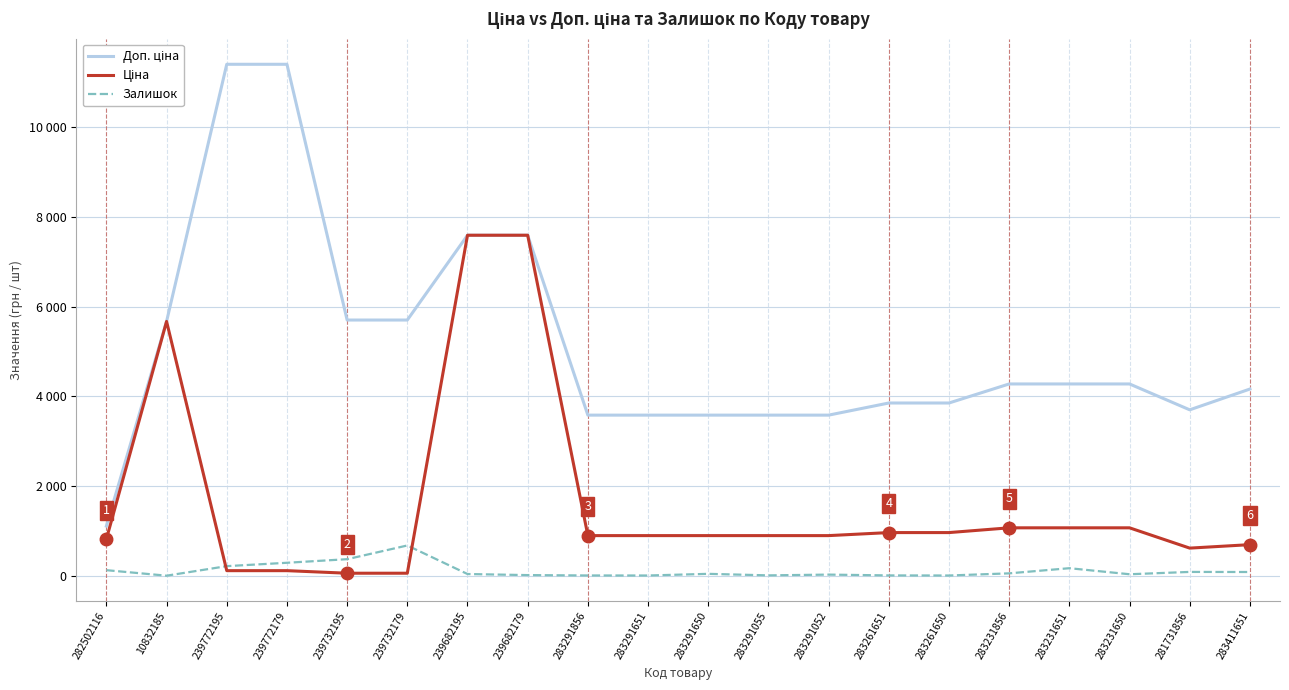

Does the chart display data point markers on the line(s)?

No